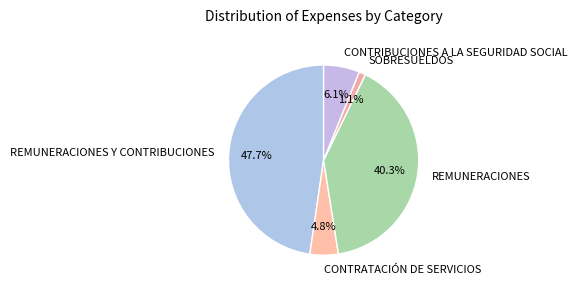

Does CONTRATACIÓN DE SERVICIOS account for over 50% of the chart?

No